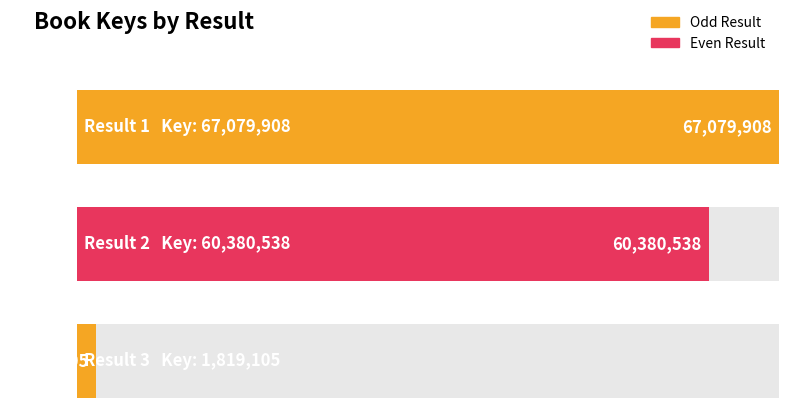

How many categories are shown in the chart?

3